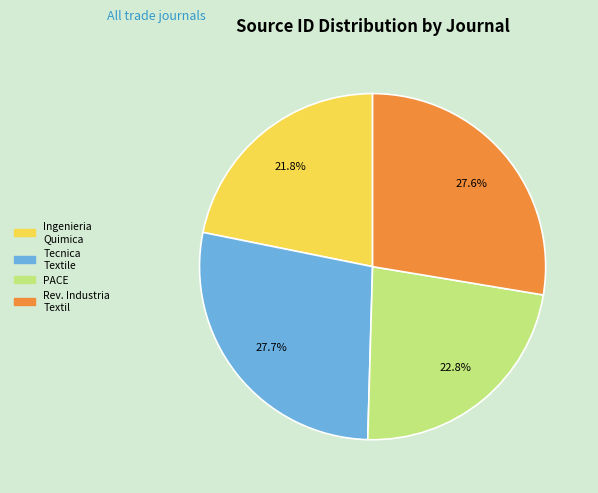

Is there any slice that represents more than half of the pie?

No